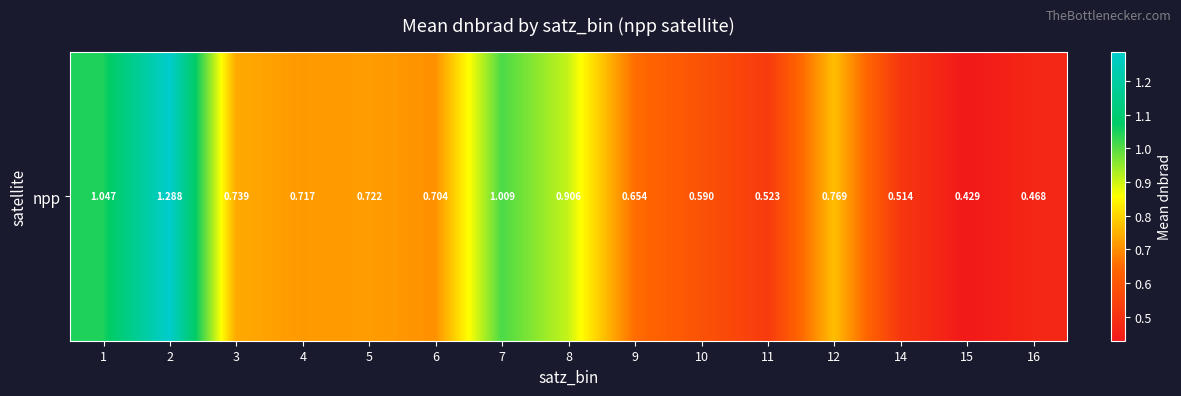

Reading right to left, transcribe all the data shown in this chart.

16=0.5	15=0.4	14=0.5	12=0.8	11=0.5	10=0.6	9=0.7	8=0.9	7=1.0	6=0.7	5=0.7	4=0.7	3=0.7	2=1.3	1=1.0